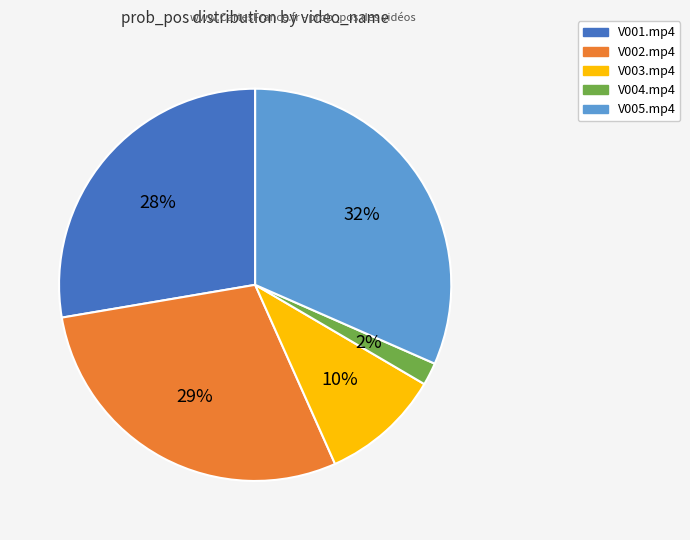

Count the number of slices in the pie.

5